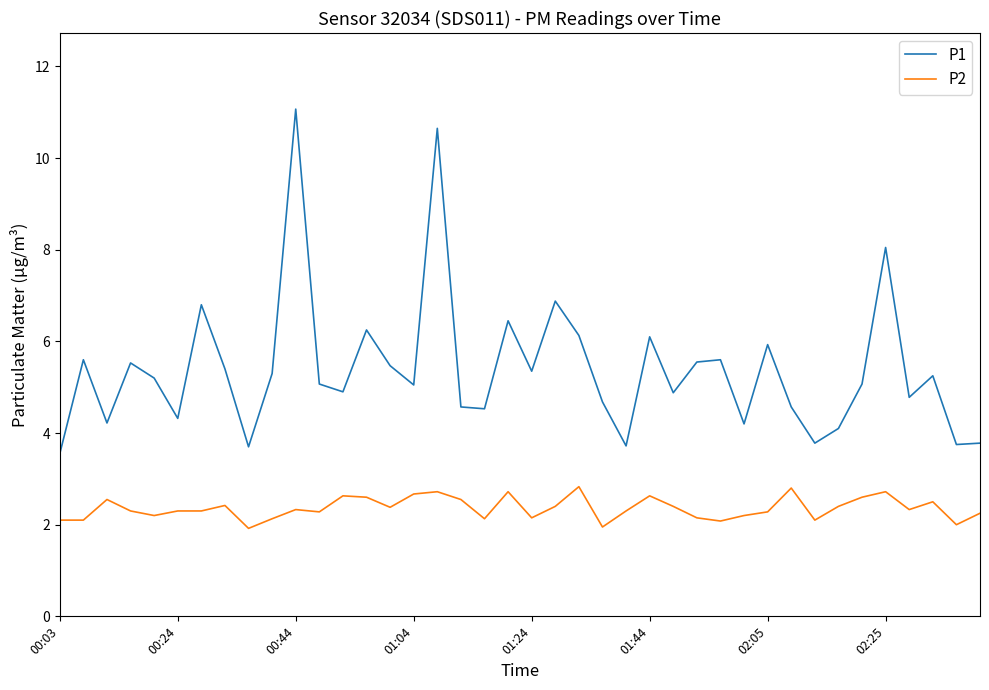

Which series has the largest total across all categories?

P1